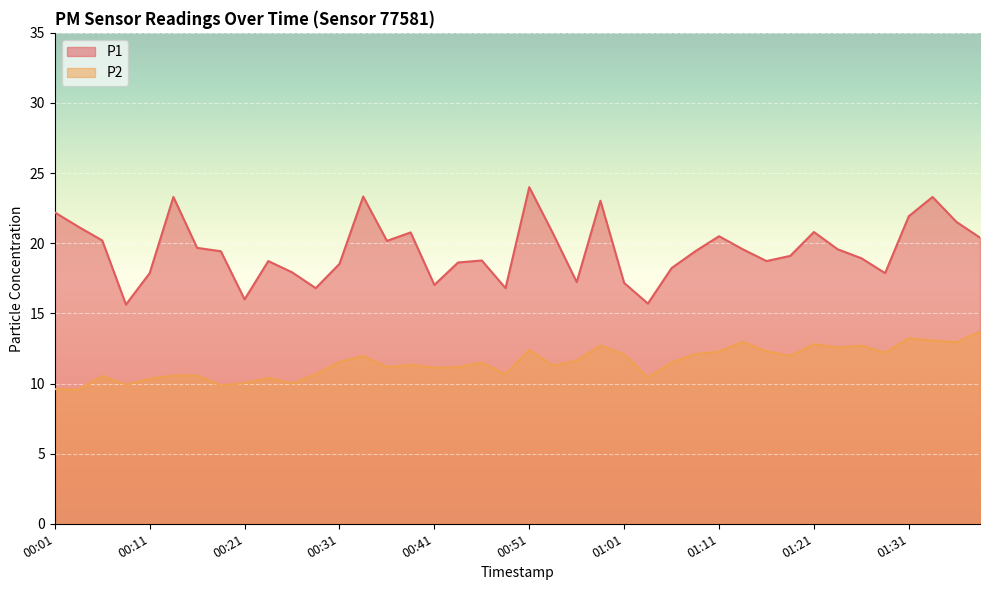

In P2, how many points are higher than both neighbors (excluding endpoints)?

11